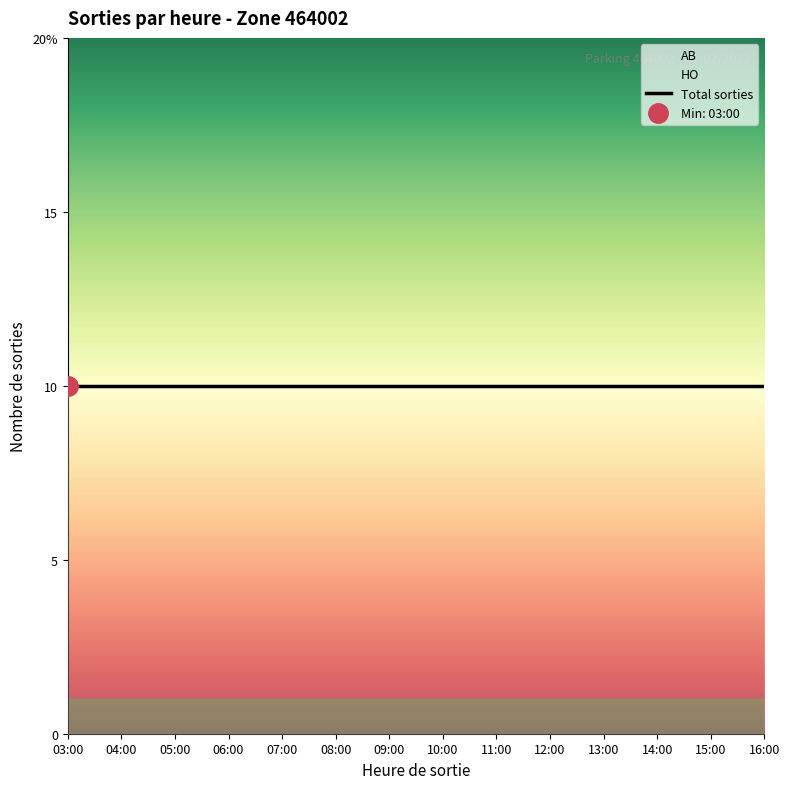

After their last crossing, which series has the higher values: HO or AB?

HO